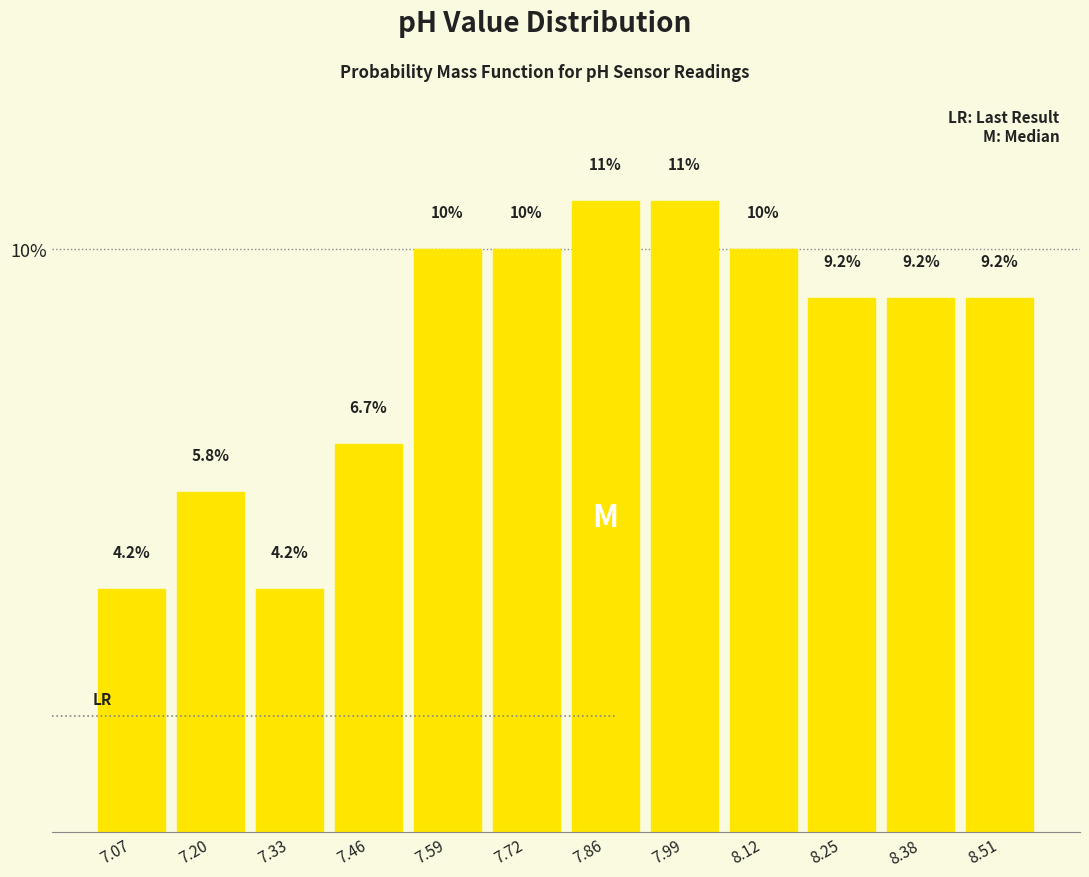

Reading right to left, what are all the values shown in this chart?

8.51=9.2	8.38=9.2	8.25=9.2	8.12=10.0	7.99=10.8	7.86=10.8	7.72=10.0	7.59=10.0	7.46=6.7	7.33=4.2	7.20=5.8	7.07=4.2